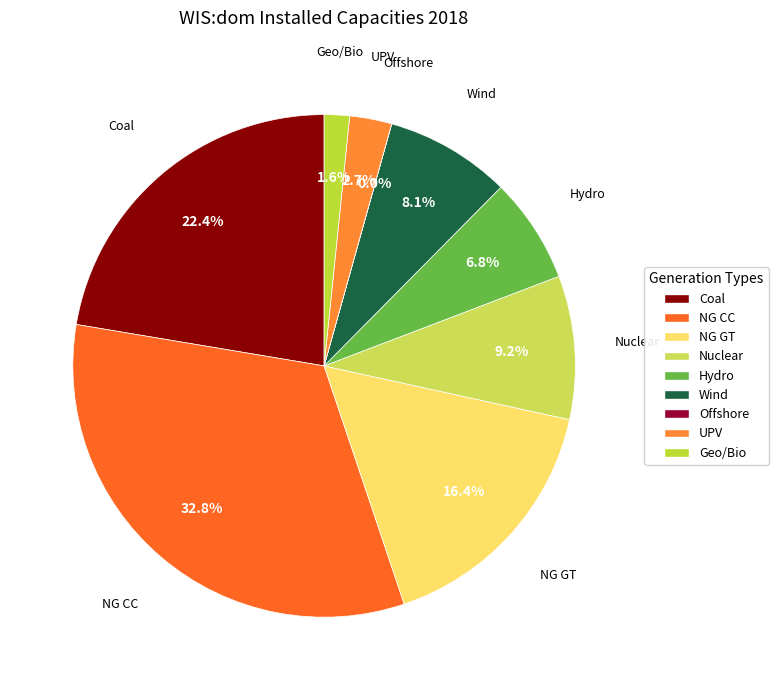

What percentage is NOT represented by UPV?

97.3%